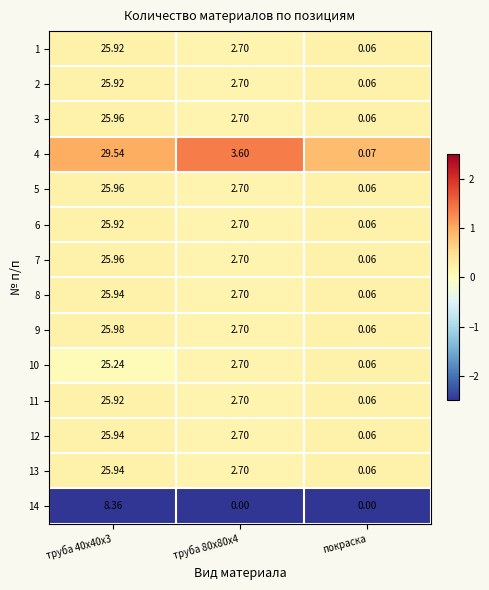

At which label does 1 reach its minimum?

покраска